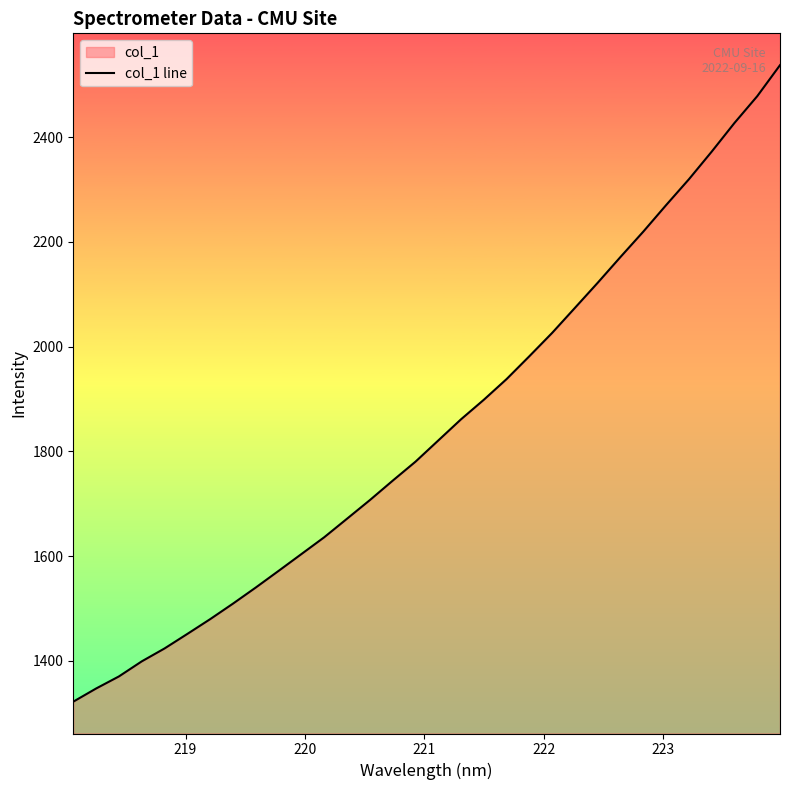

What is the minimum value shown in the chart?

1322.1